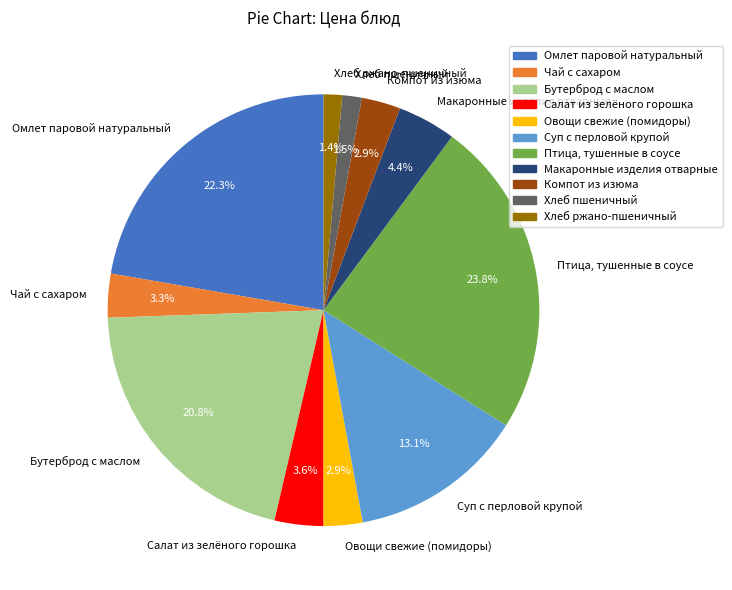

To the nearest percent, what portion does Компот из изюма represent?

3%